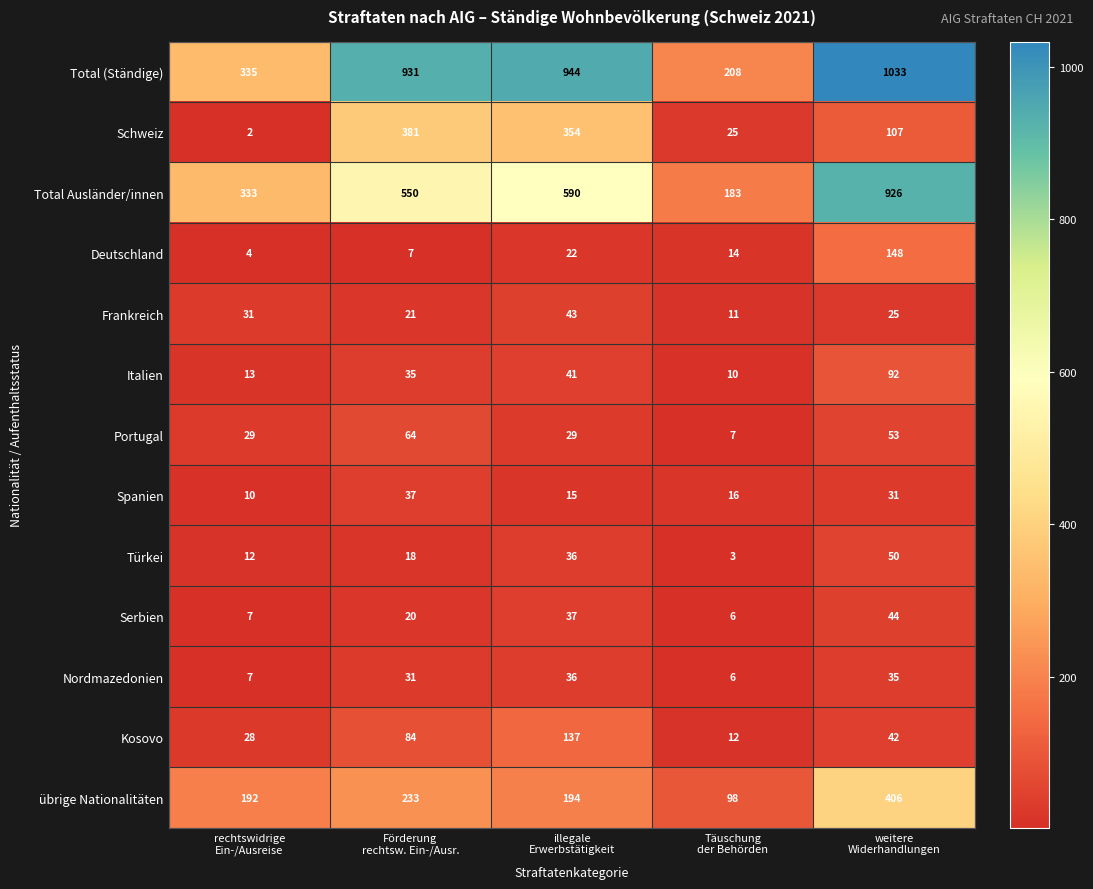

Count the number of data series in this chart.

13